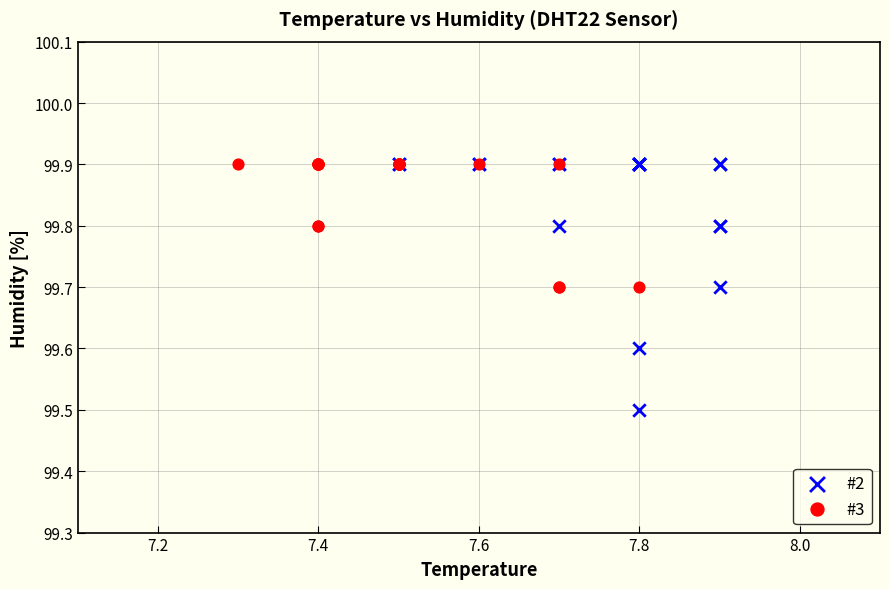

Which series reaches the minimum Y coordinate?

#2